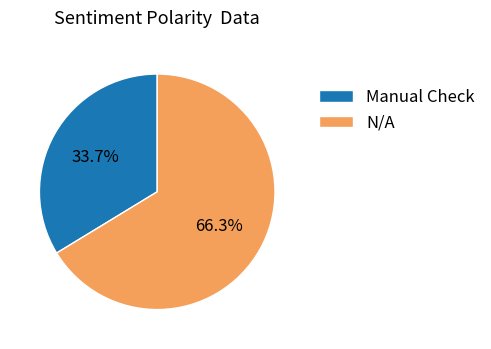

How many slices are in this pie chart?

2